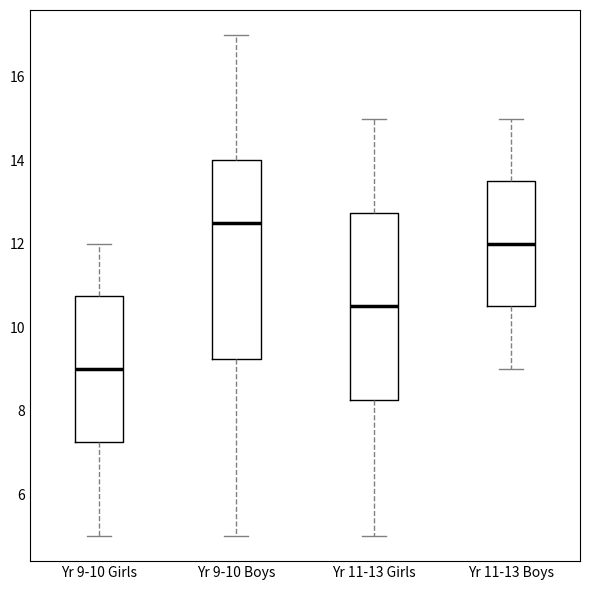

Where is the lower edge of the box for Yr 9-10 Boys on the y-axis? The values are not printed on the chart, so give them approximately, as read against the axis.

9.2